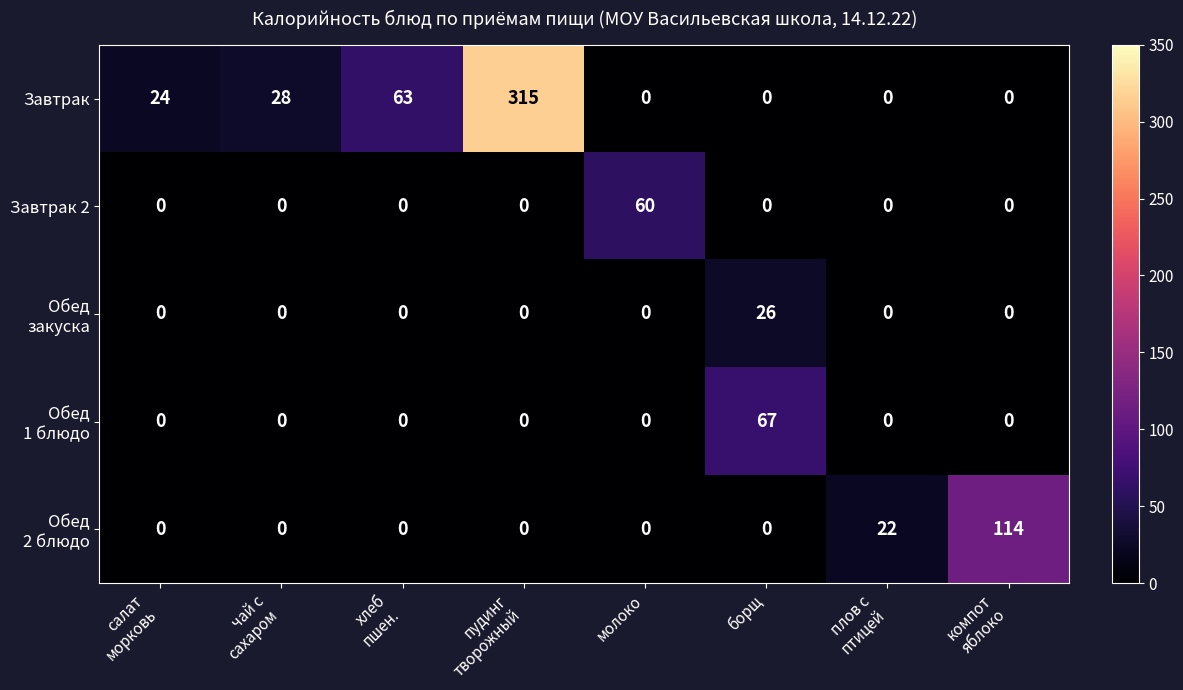

What is the difference between the second highest and minimum values in the Завтрак series?

63